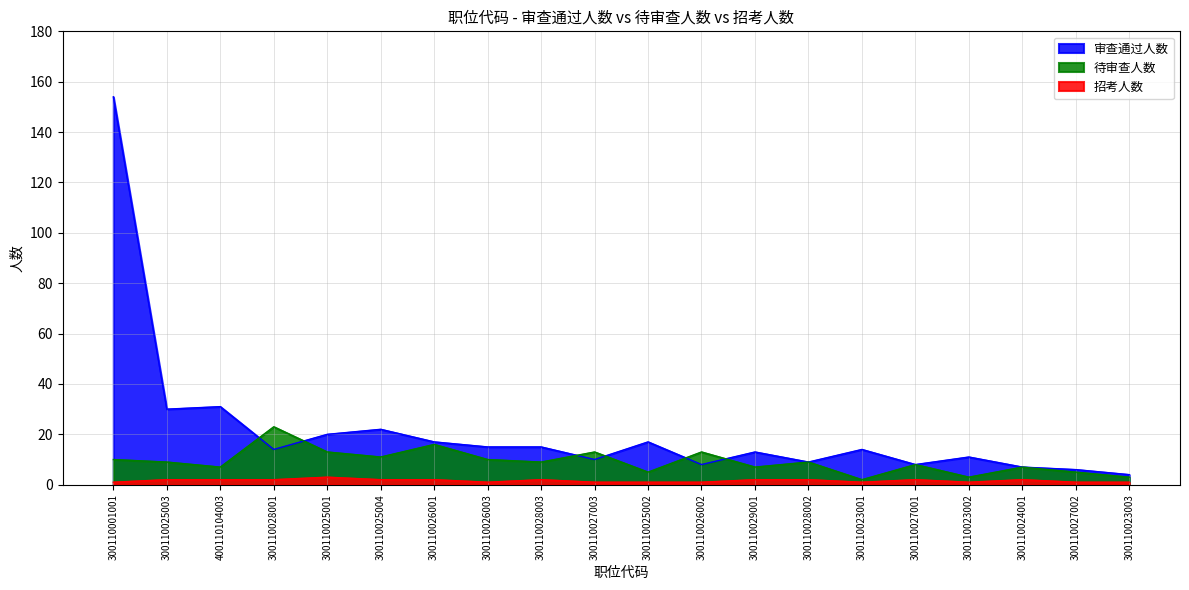

How many data points in 待审查人数 are less than 9?

9